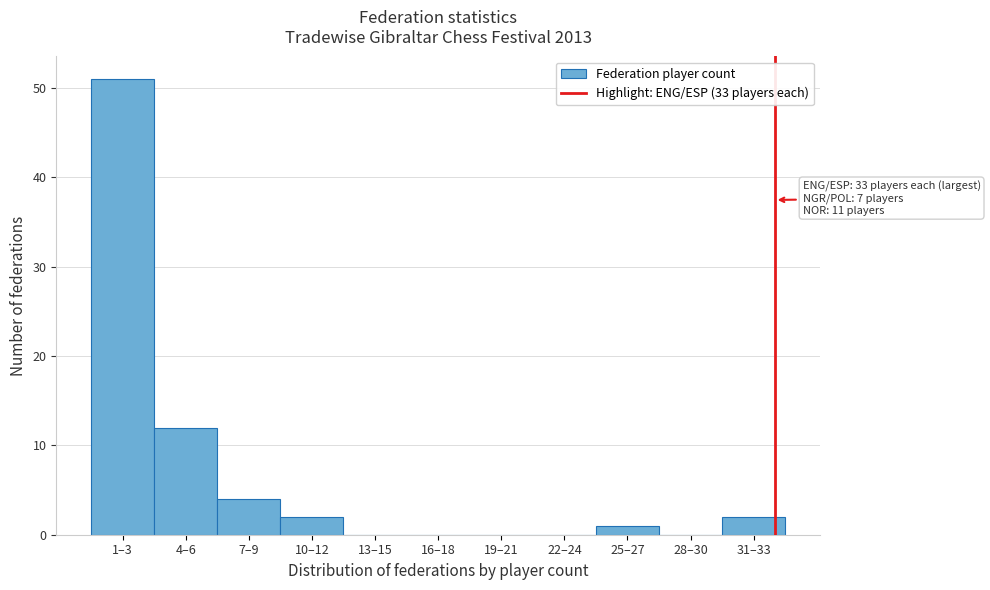

Reading right to left, extract all data points from this chart.

31–33=2	28–30=0	25–27=1	22–24=0	19–21=0	16–18=0	13–15=0	10–12=2	7–9=4	4–6=12	1–3=51